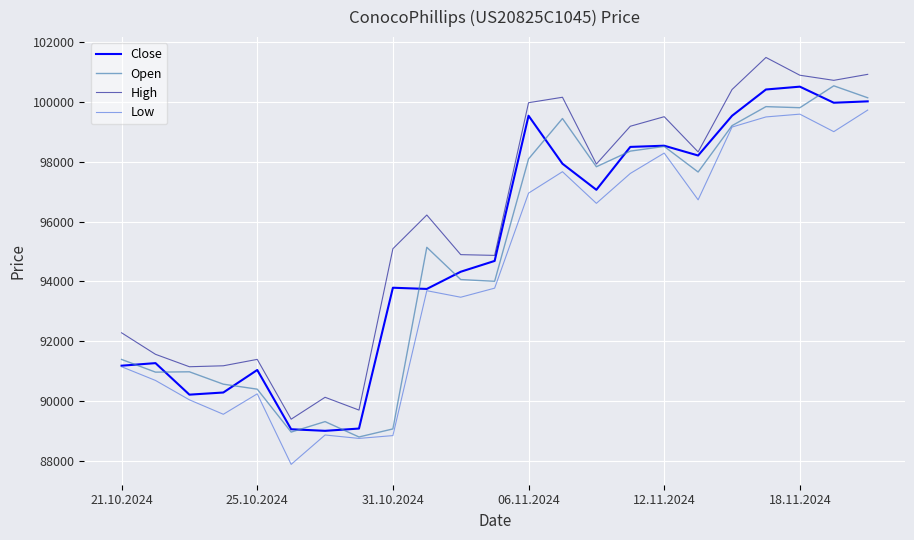

What is the highest value of the Low series?

99721